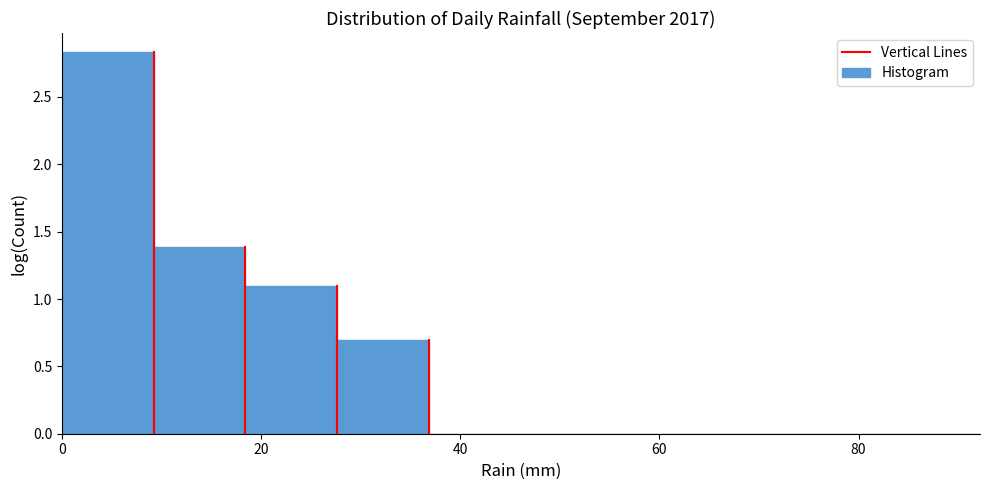

How tall is the bar that spans 10 to 18 on the x-axis? Neither the bar edges nor the heights are printed on the chart, so give them approximately, as read against the axes.

1.40